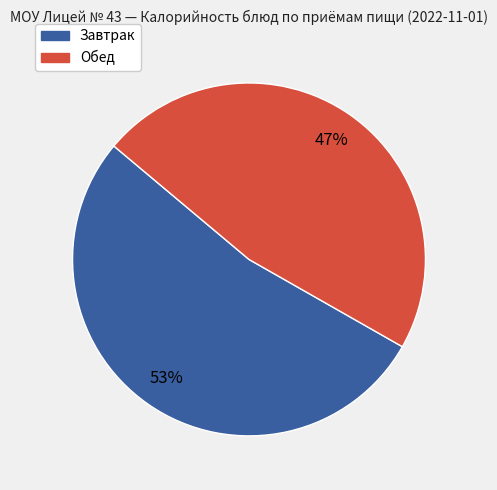

Is there any slice that represents more than half of the pie?

Yes